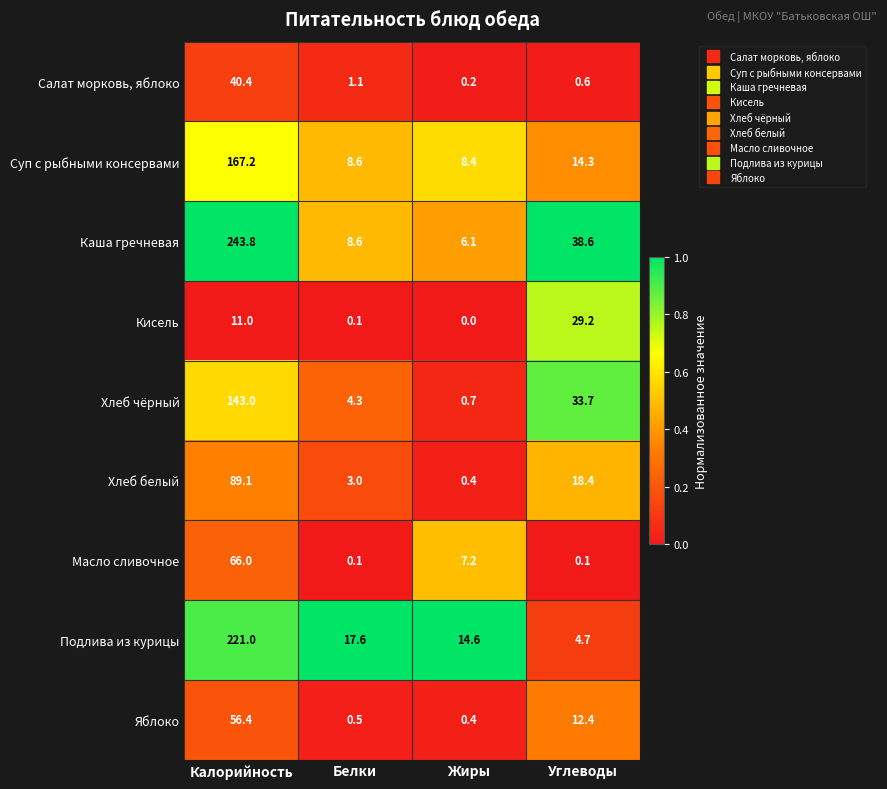

At which category does the chart reach its minimum across all series?

Жиры